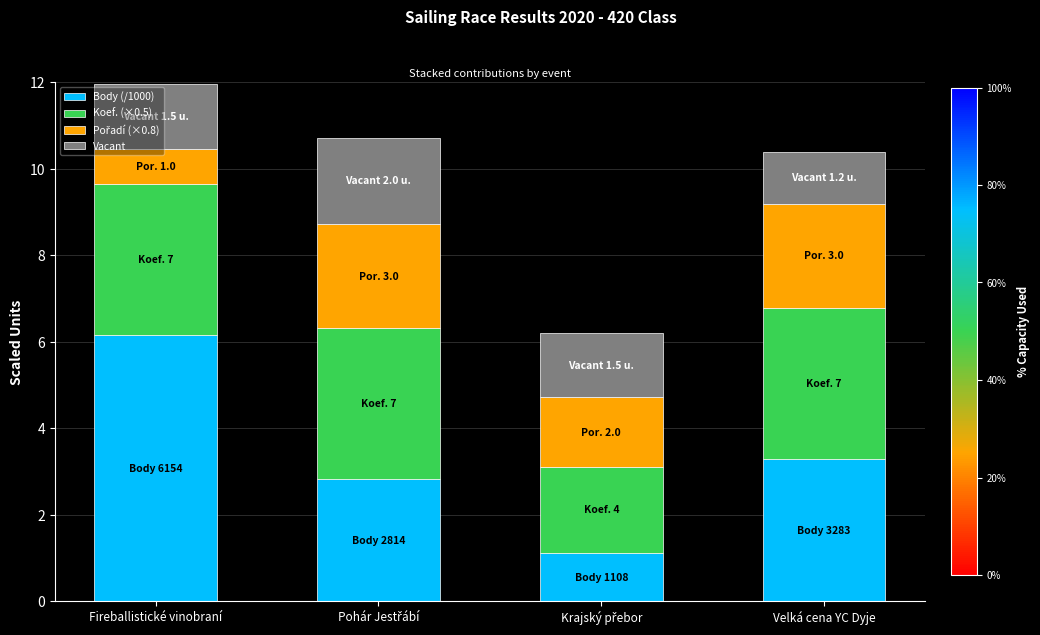

At which category is the sum across all series the highest?

Fireballistické vinobraní